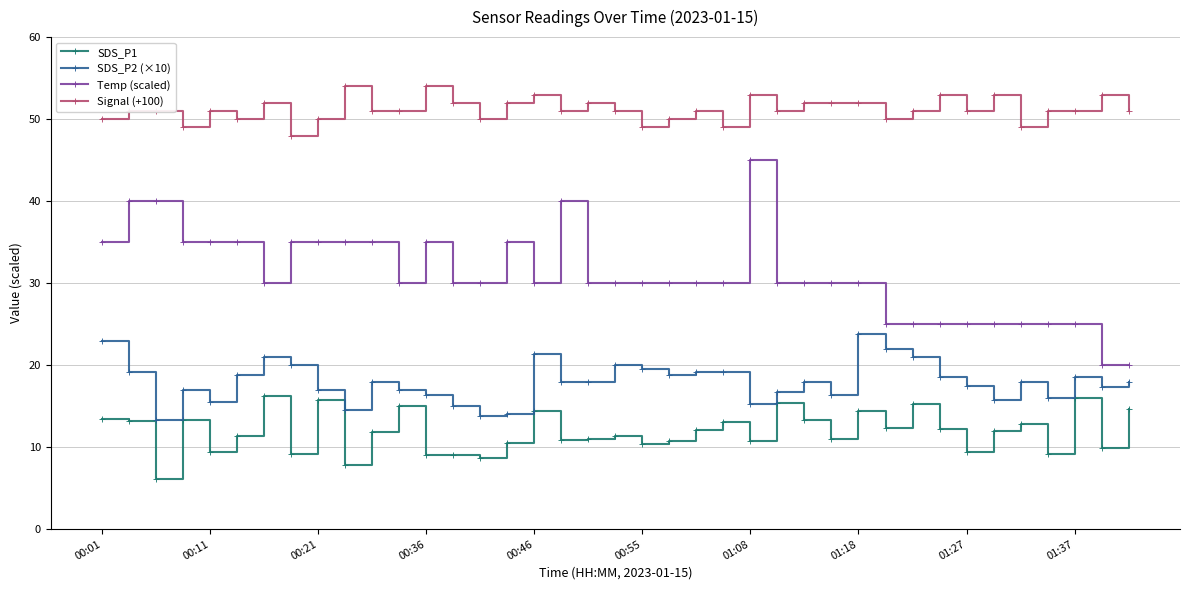

What is the lowest value of the SDS_P1 series?

6.1